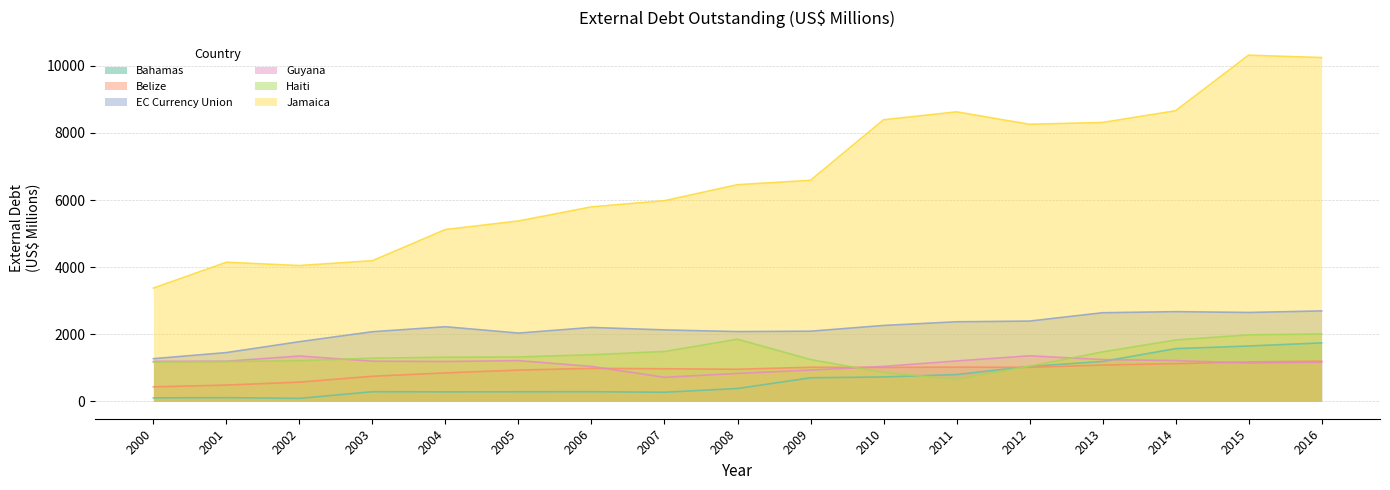

What is the value of the Jamaica point at the 13th from the left?

8255.5